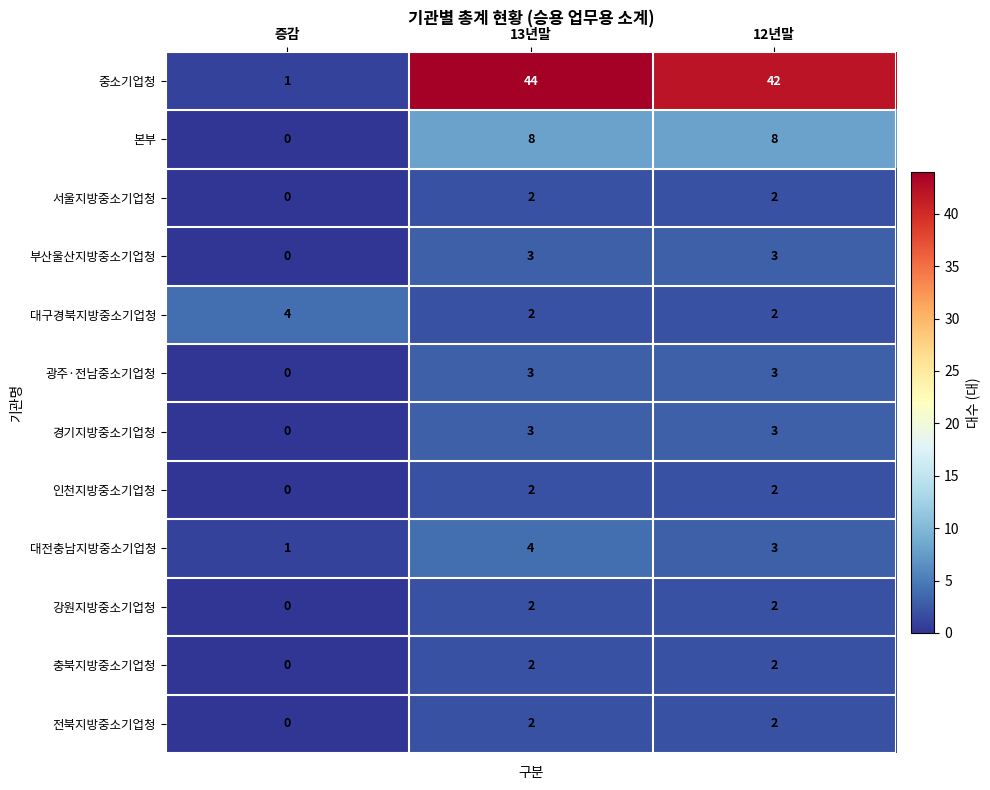

Which series changed the most between 증감 and 13년말?

중소기업청